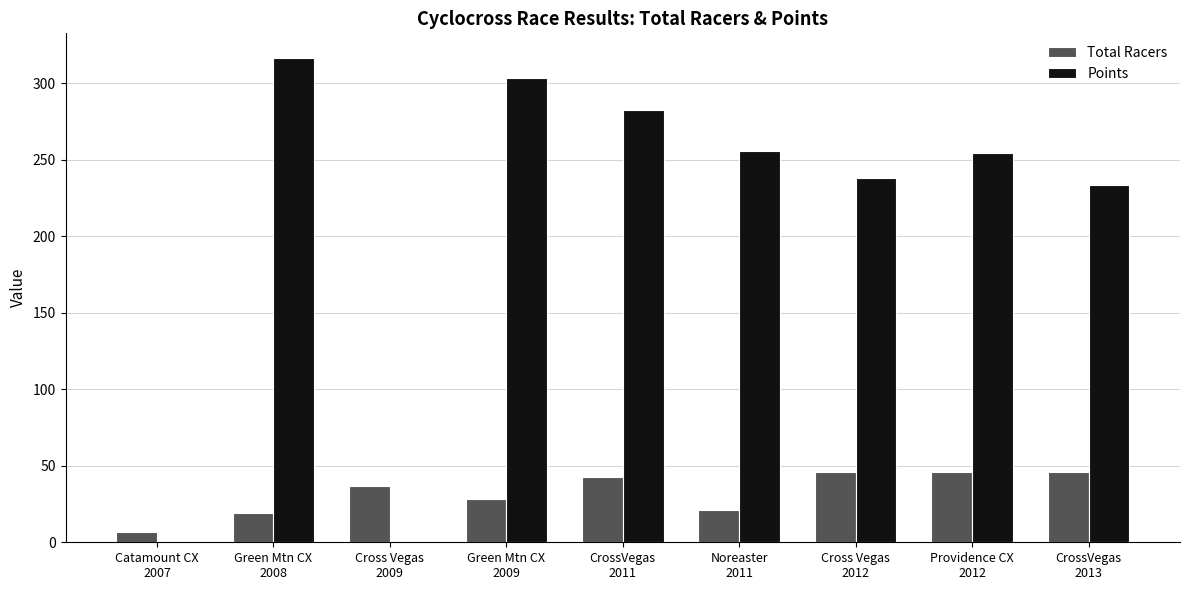

Is it true that Points equals 282.8 at CrossVegas
2011?

True